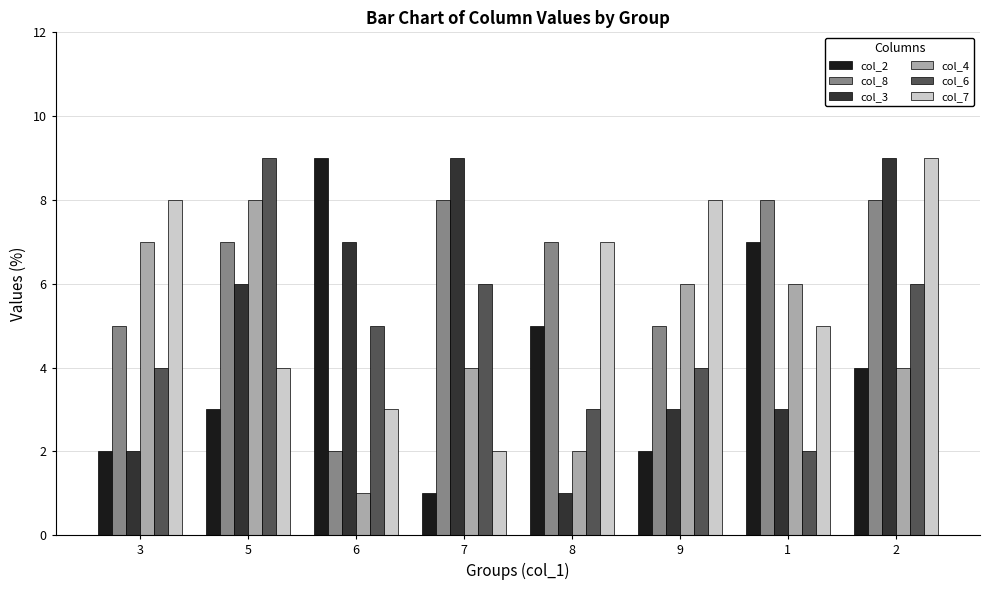

Count the number of categories in the chart.

8